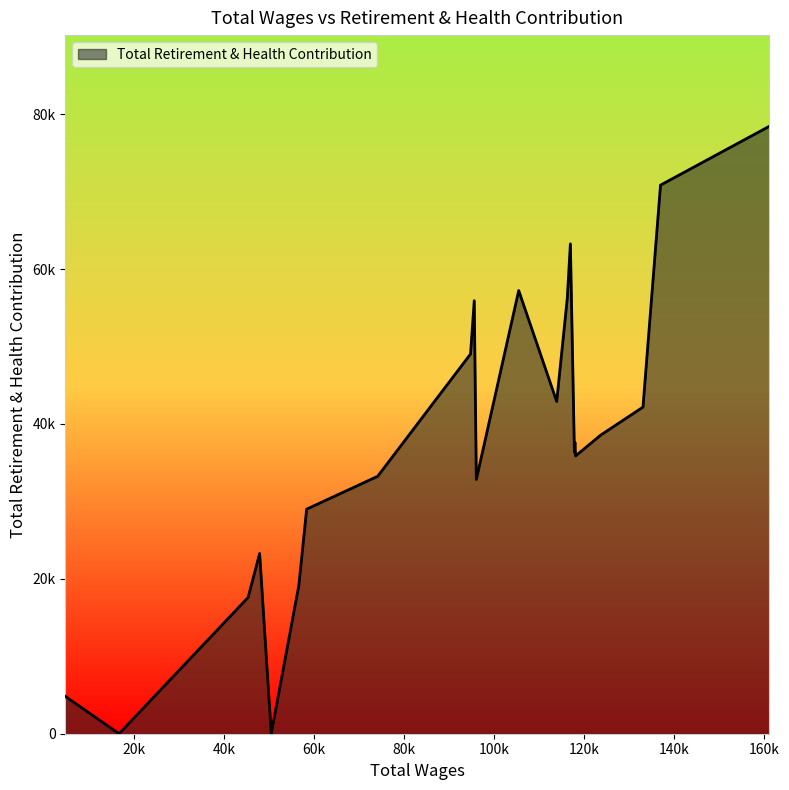

Is this an area chart (filled region under the line)?

Yes